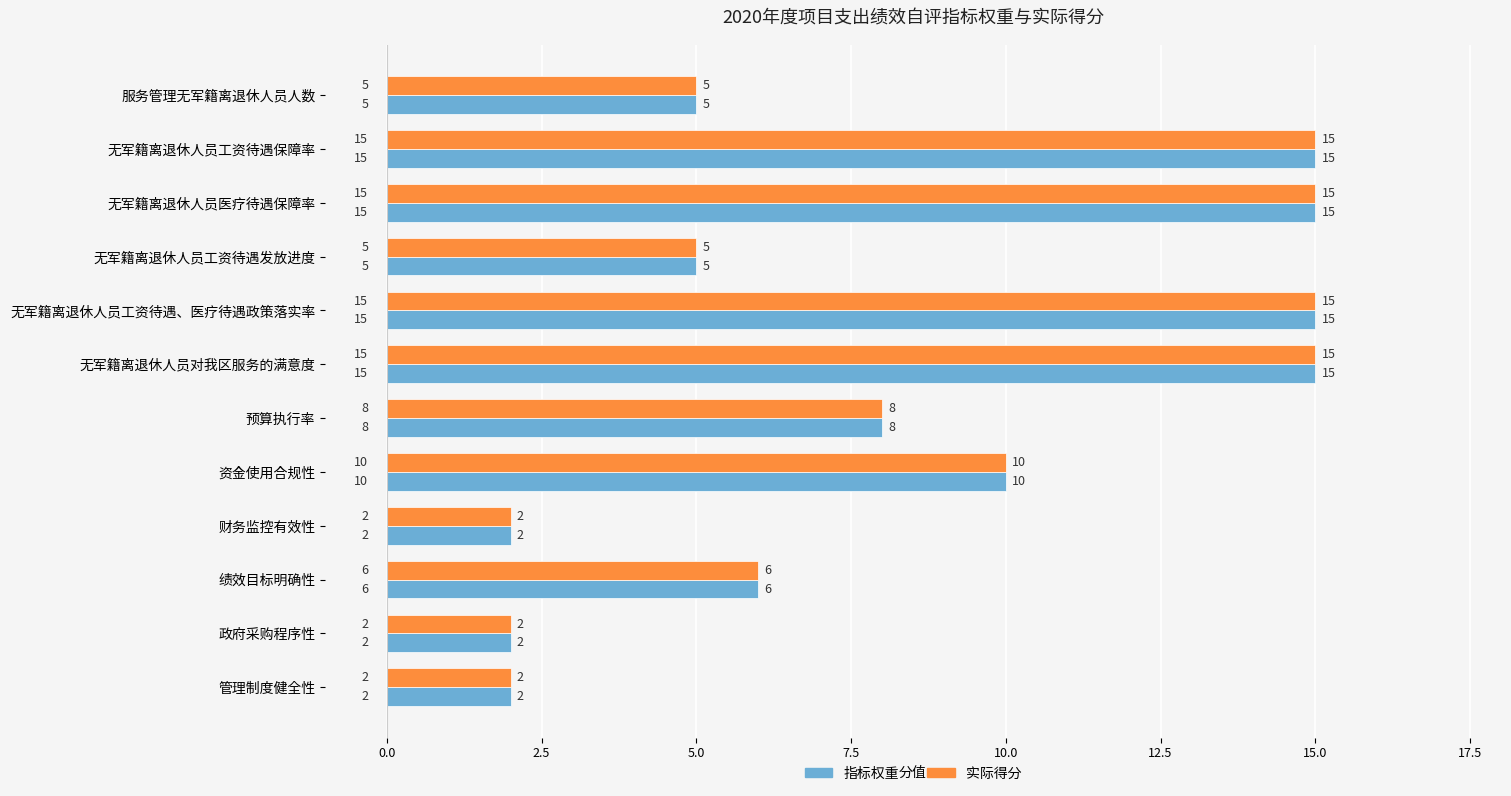

What is the sum of the 指标权重 values at 无军籍离退休人员工资待遇、医疗待遇政策落实率 and 管理制度健全性?

17